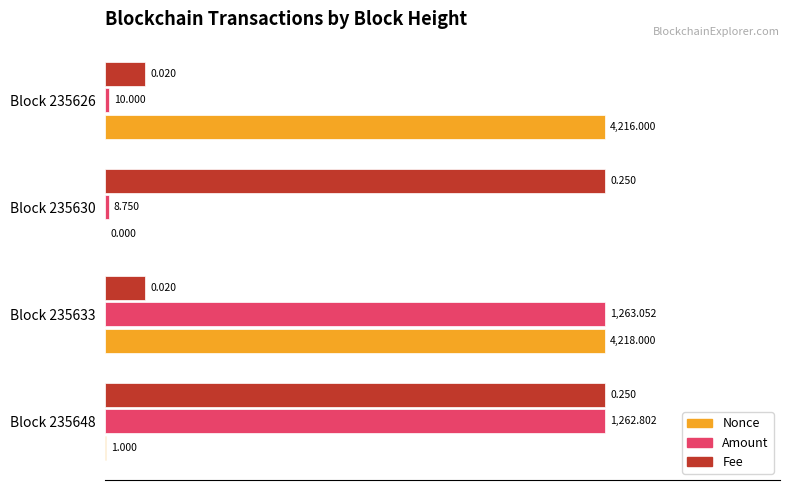

What are all the series names shown in the legend?

Nonce, Amount, Fee